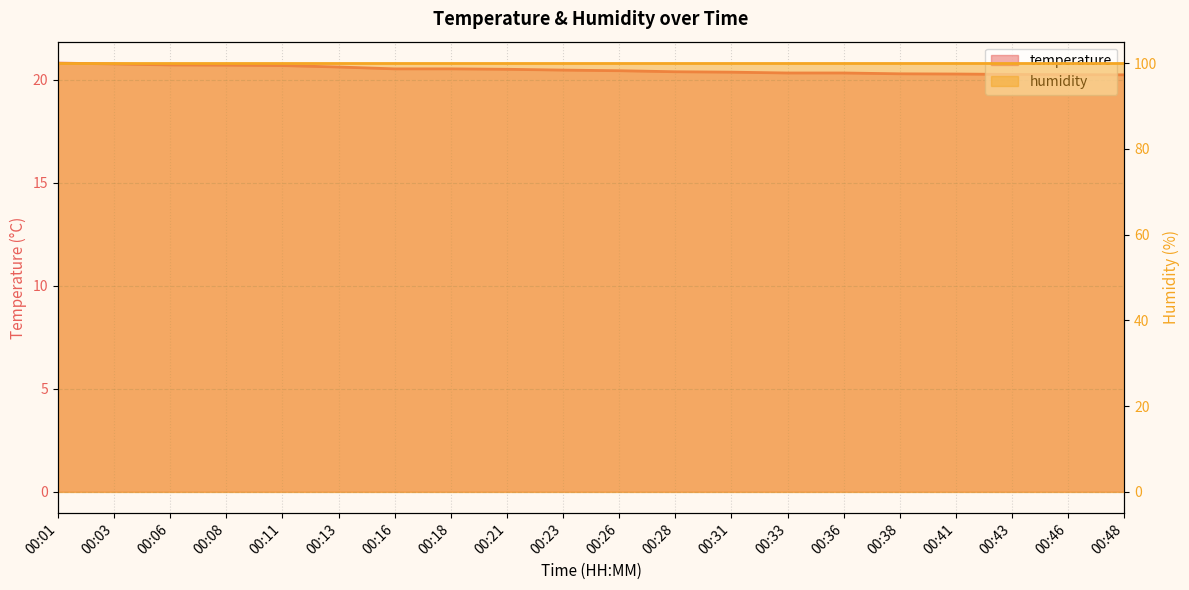

What is the difference between the values at 00:16 and 00:08?

0.2